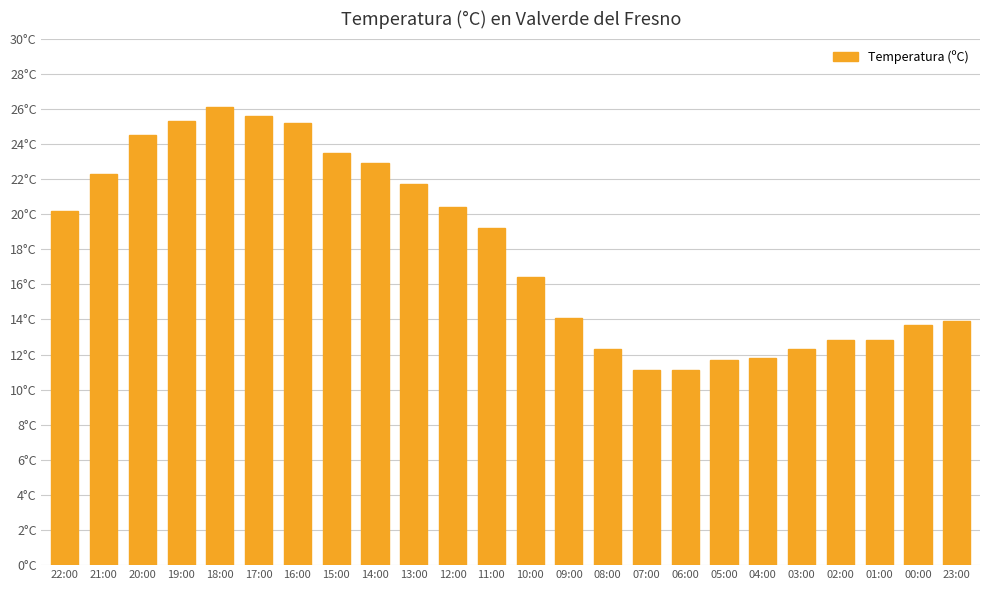

Are the bars horizontal?

No